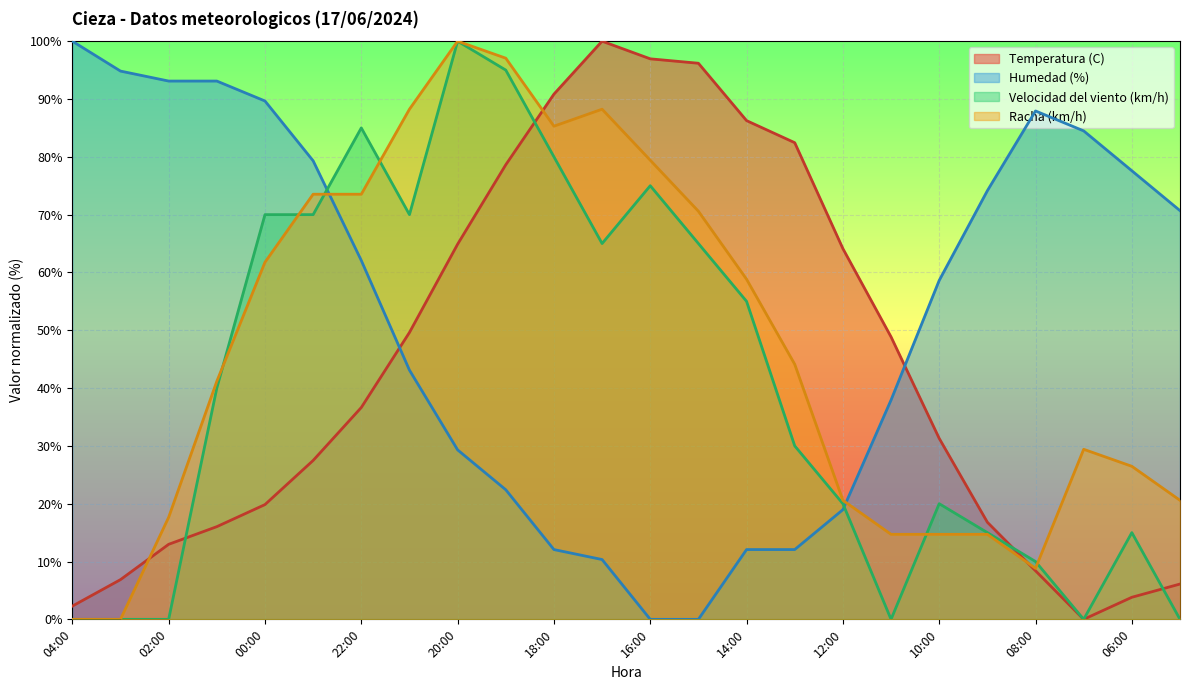

Where is the first local maximum for Racha (km/h)?

20:00